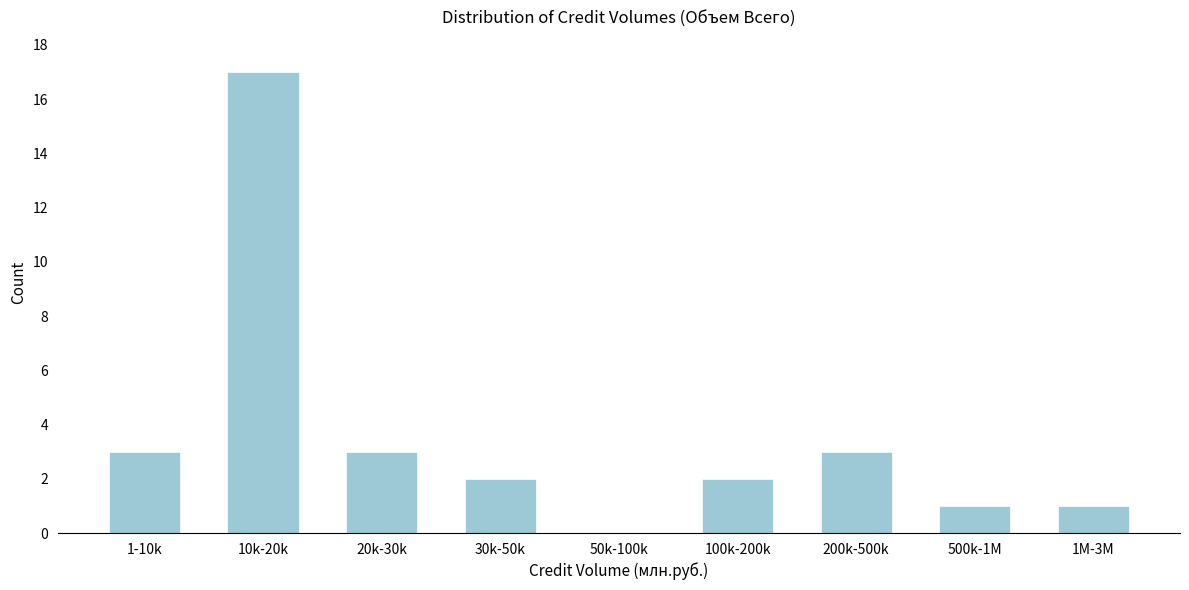

Reading left to right, extract all data points from this chart.

1-10k=3	10k-20k=17	20k-30k=3	30k-50k=2	50k-100k=0	100k-200k=2	200k-500k=3	500k-1M=1	1M-3M=1